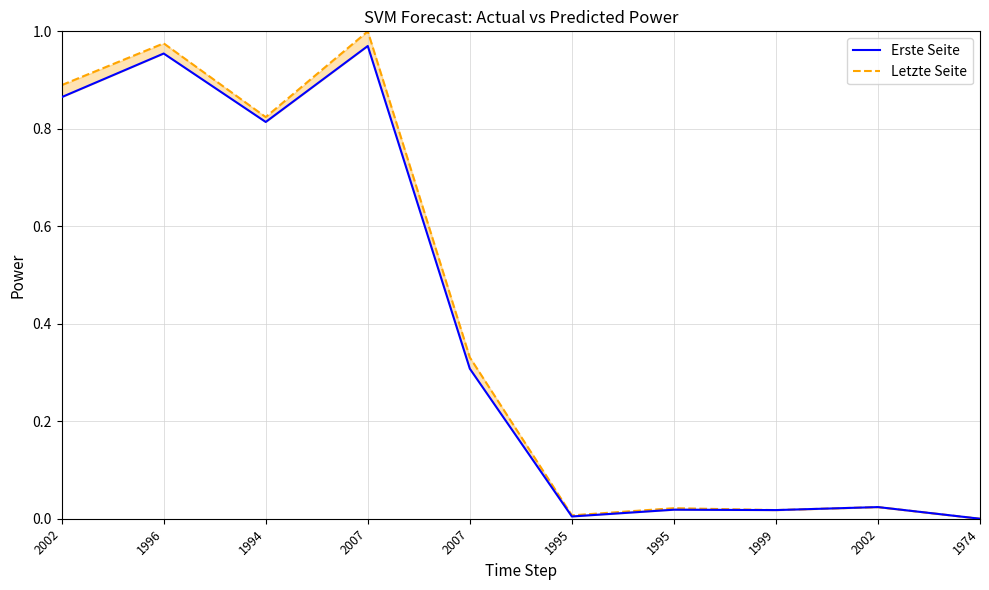

True or false: Erste Seite and Letzte Seite intersect in this chart.

False